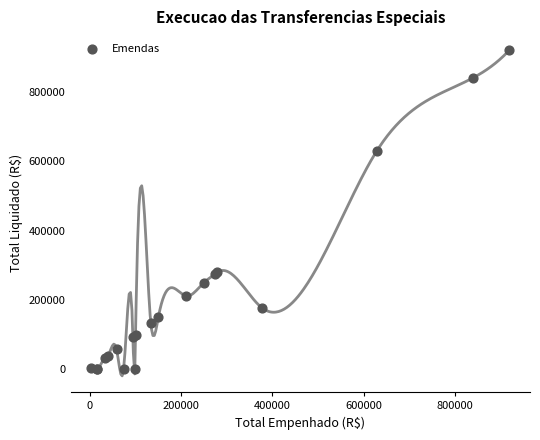

What Y value in the scatter plot is closest to 459692?

628857.9